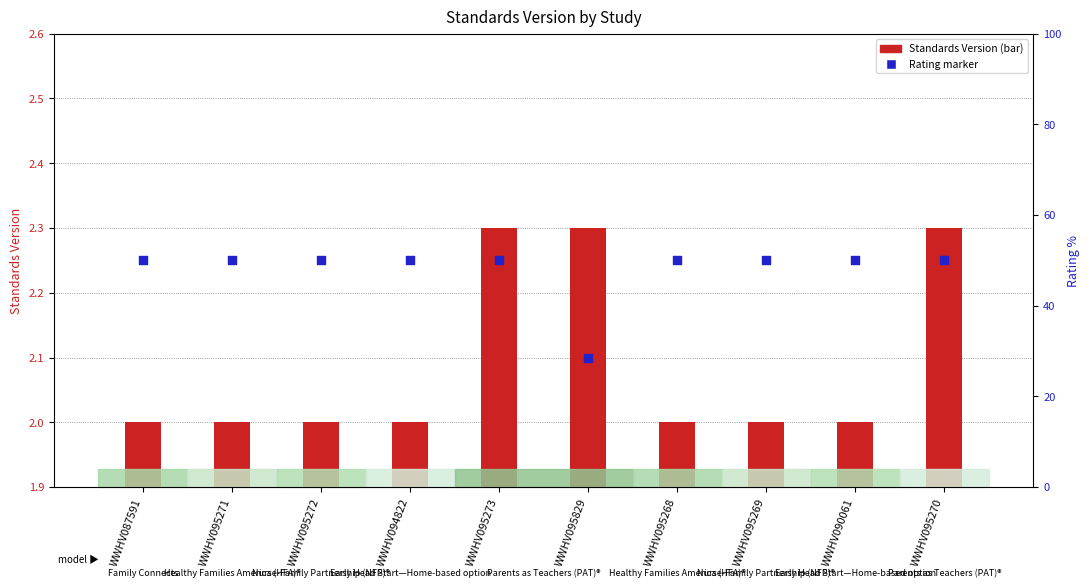

Between WWHV095270 and WWHV095273, which is larger?

WWHV095270